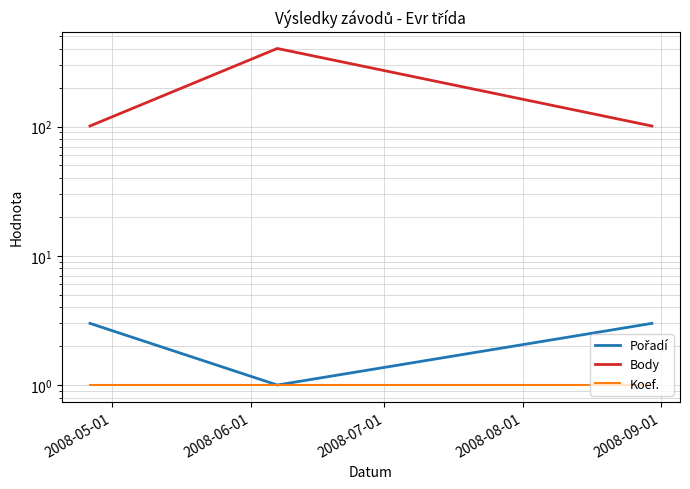

What value does the Body series have at 2008-06-01?

402